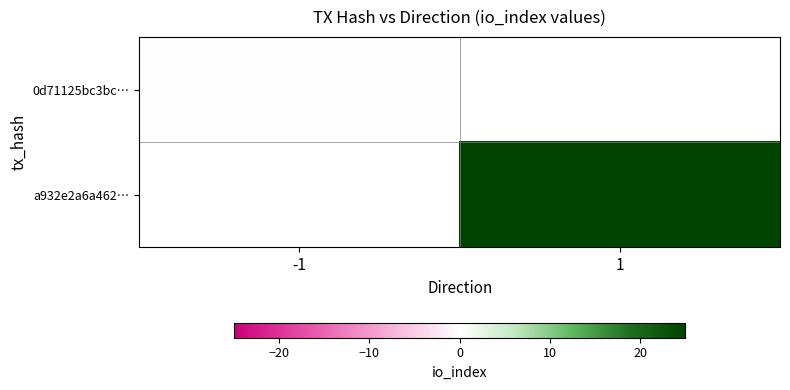

At 1, list the series in order from largest to smallest.

0d71125bc3bc…, a932e2a6a462…